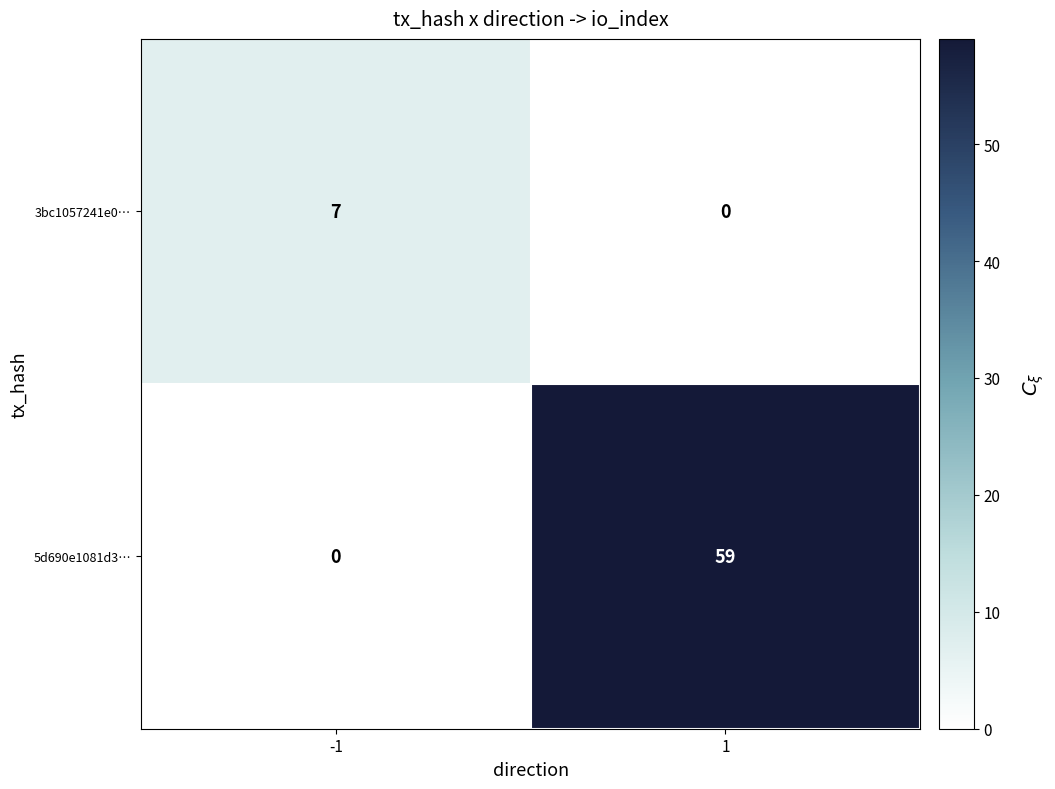

At which category is the sum across all series the highest?

1